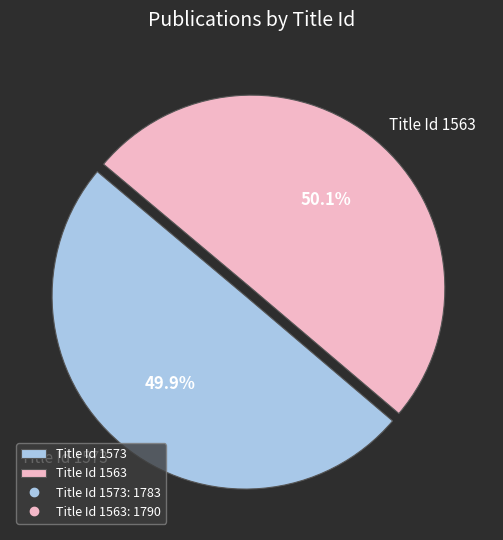

How much of the chart is everything except Title Id 1563?

49.9%